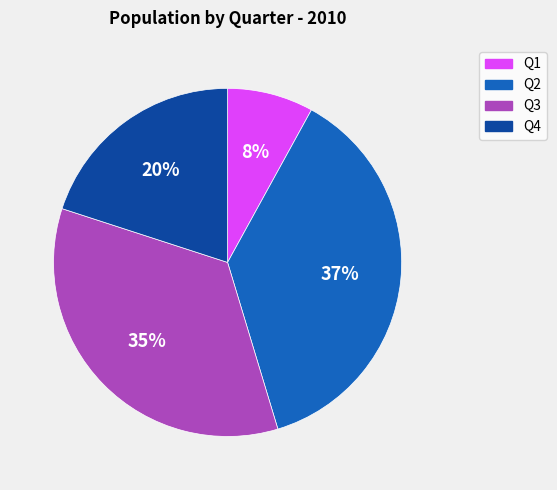

How many segments does this pie chart have?

4